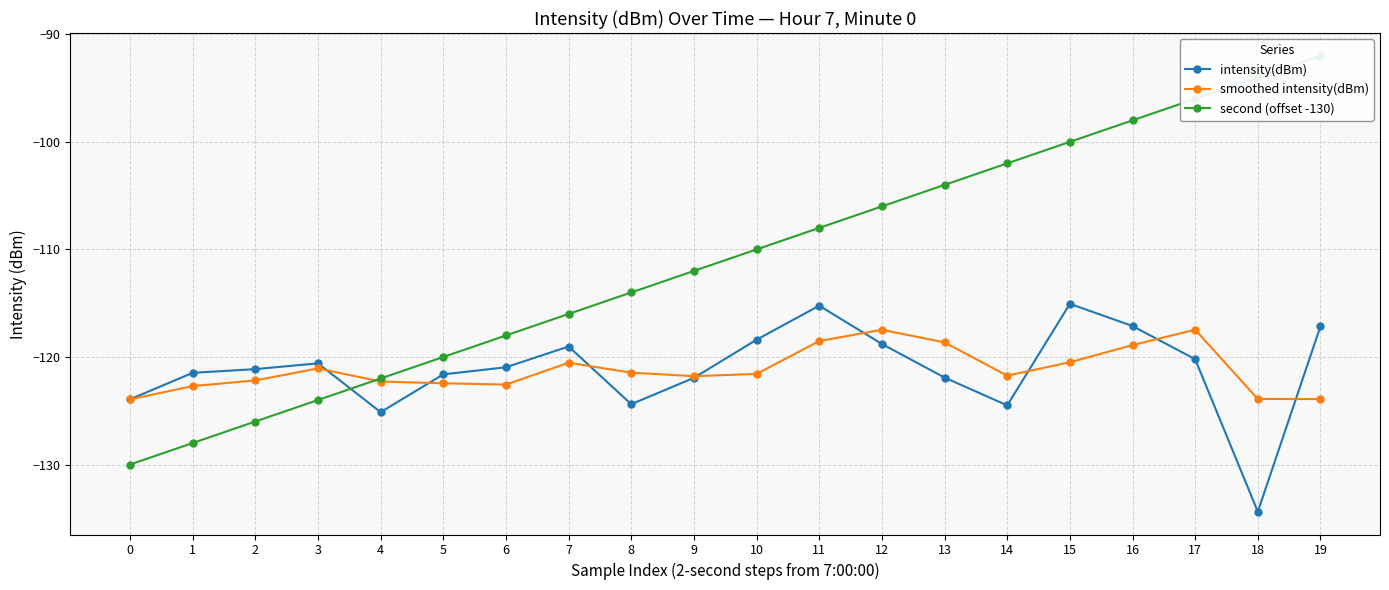

Between 3 and 12, which is larger?

12